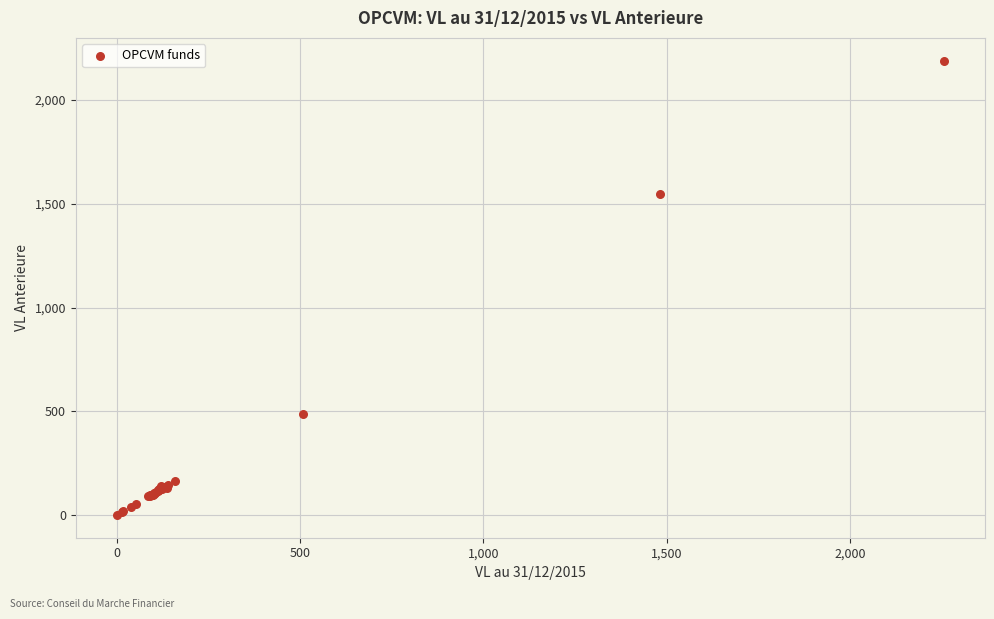

What Y value in the scatter plot is closest to 1095?

1546.0